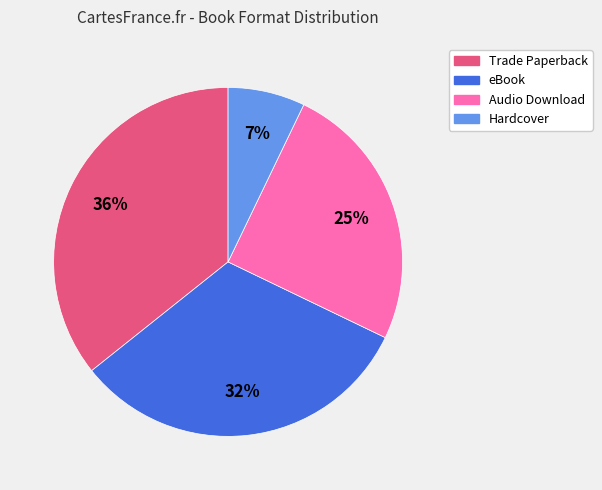

Which slice is the largest?

Trade Paperback